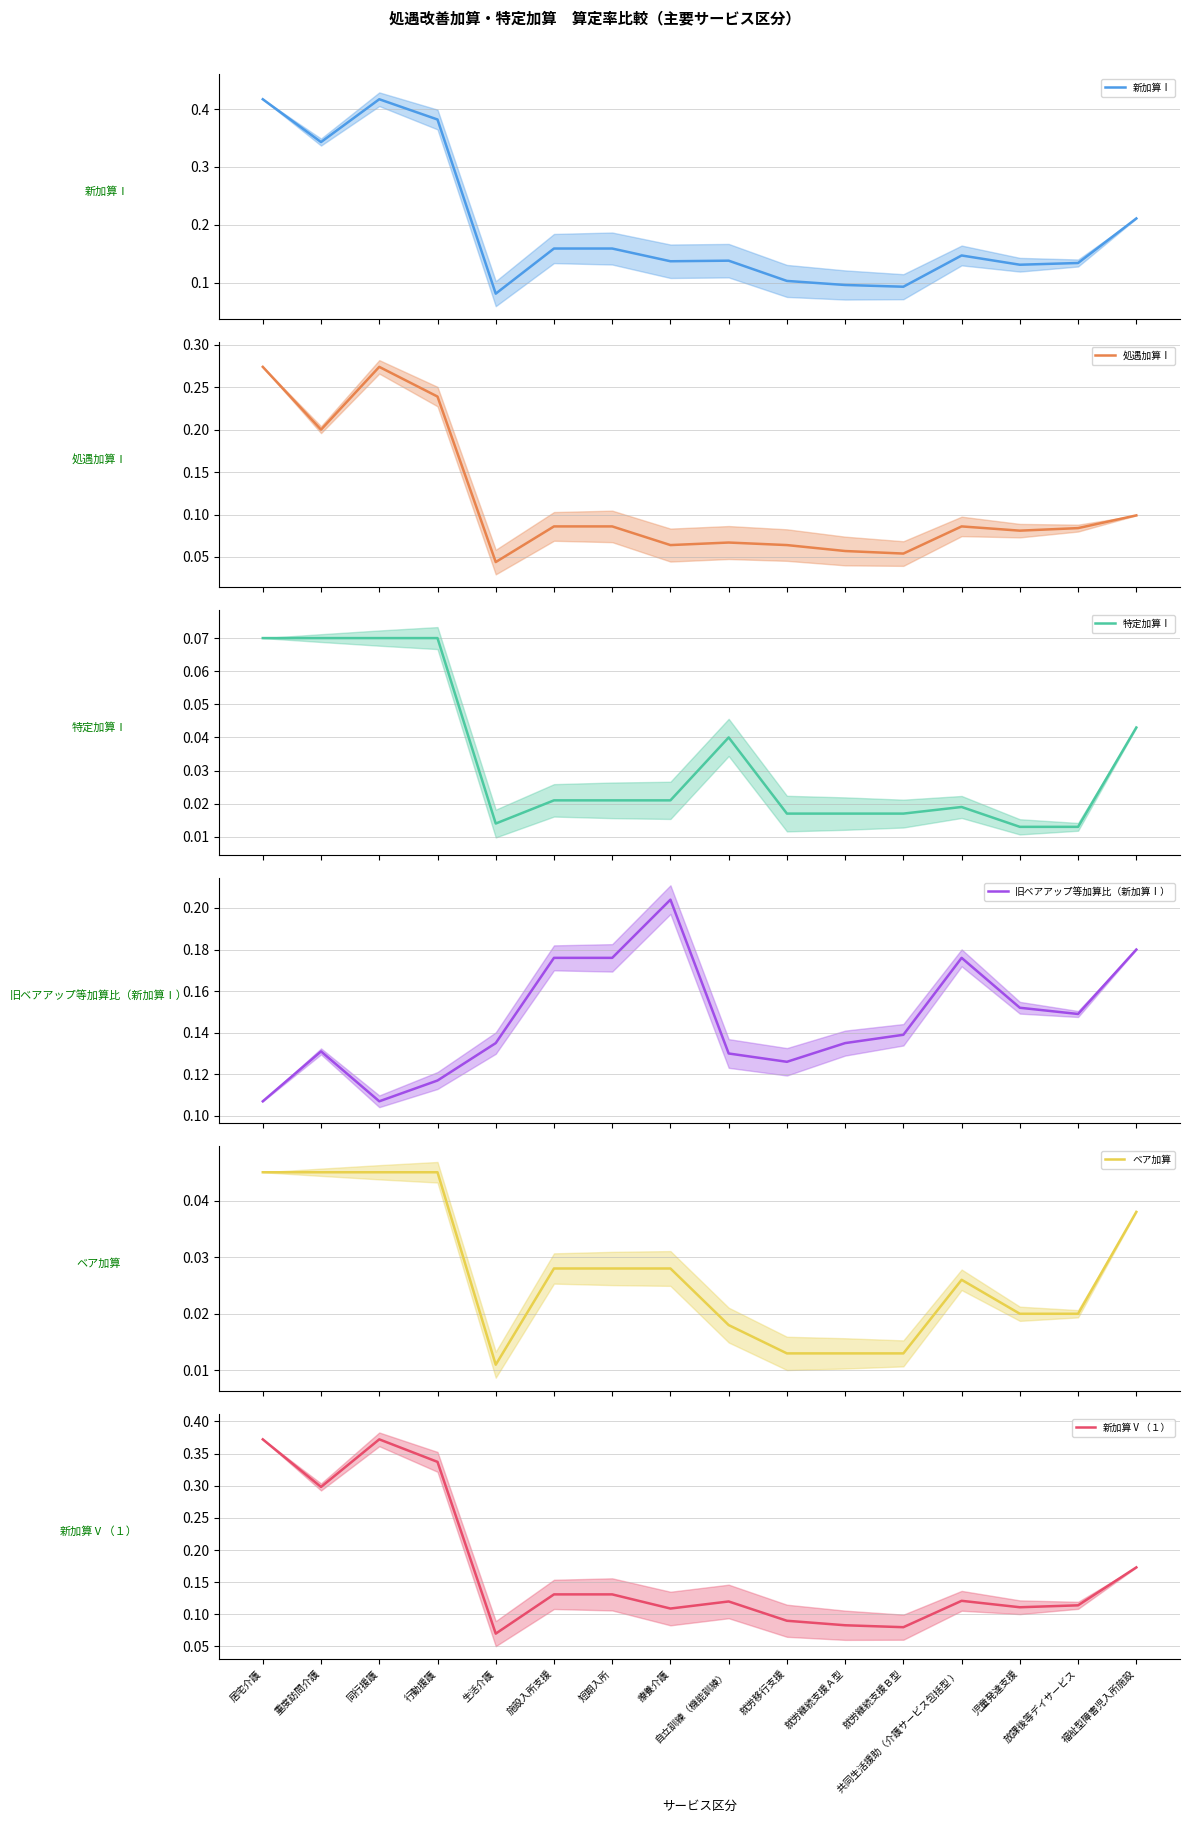

Rank the series at 行動援護 from lowest to highest value.

ベア加算, 特定加算Ⅰ, 旧ベアアップ等加算比（新加算Ⅰ）, 処遇加算Ⅰ, 新加算Ⅴ（１）, 新加算Ⅰ